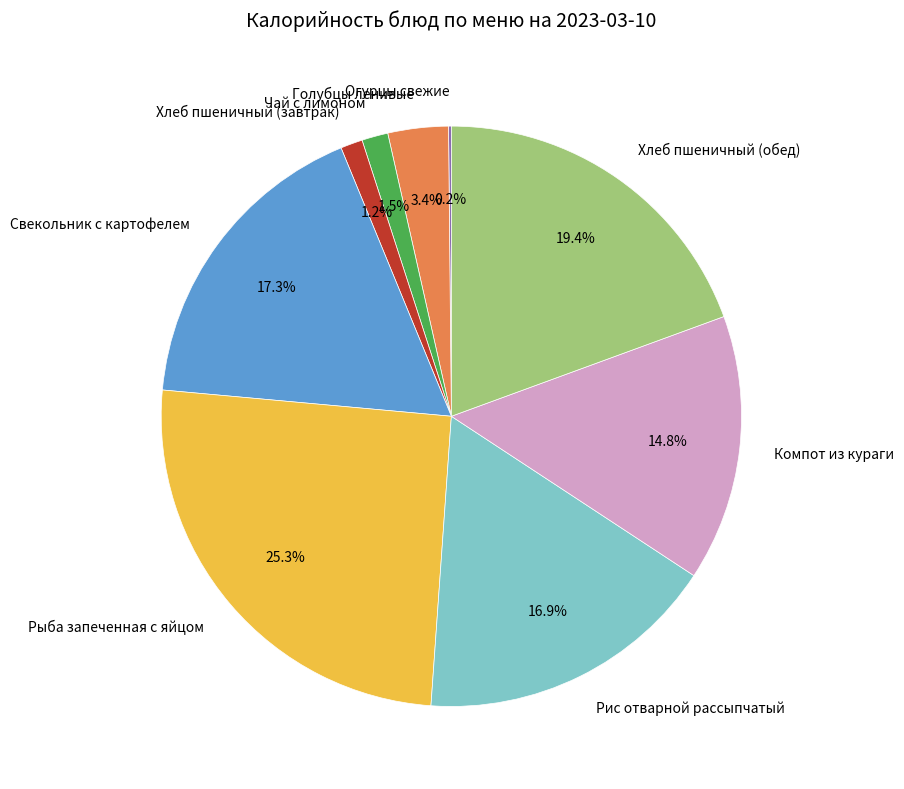

Which slice is the largest?

Рыба запеченная с яйцом